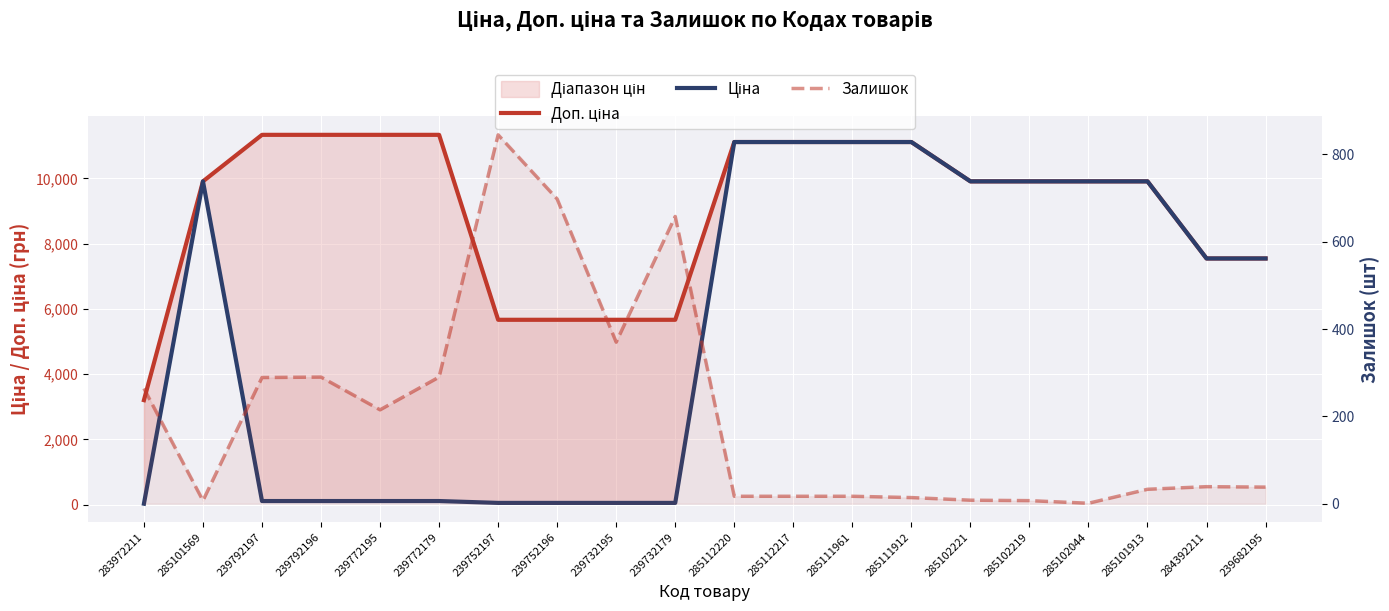

Between 239682195 and 239732195, which is larger?

239682195